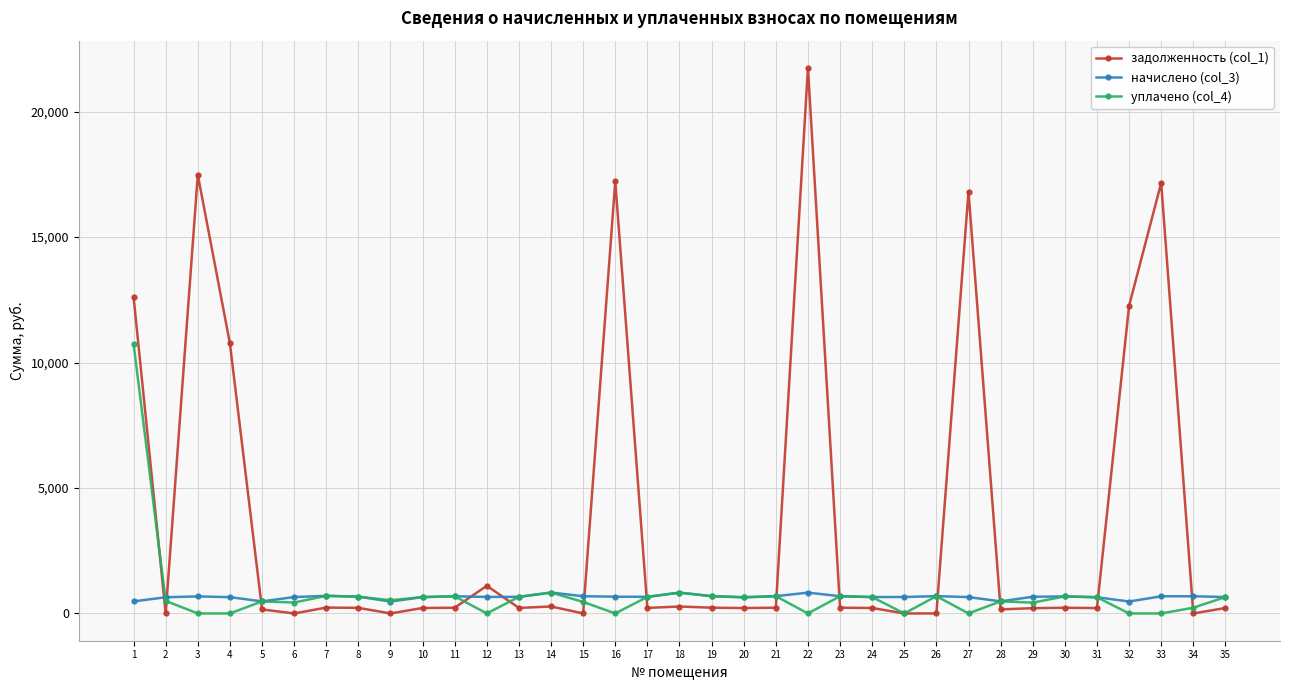

Which series has the largest range (max minus min)?

задолженность (col_1)